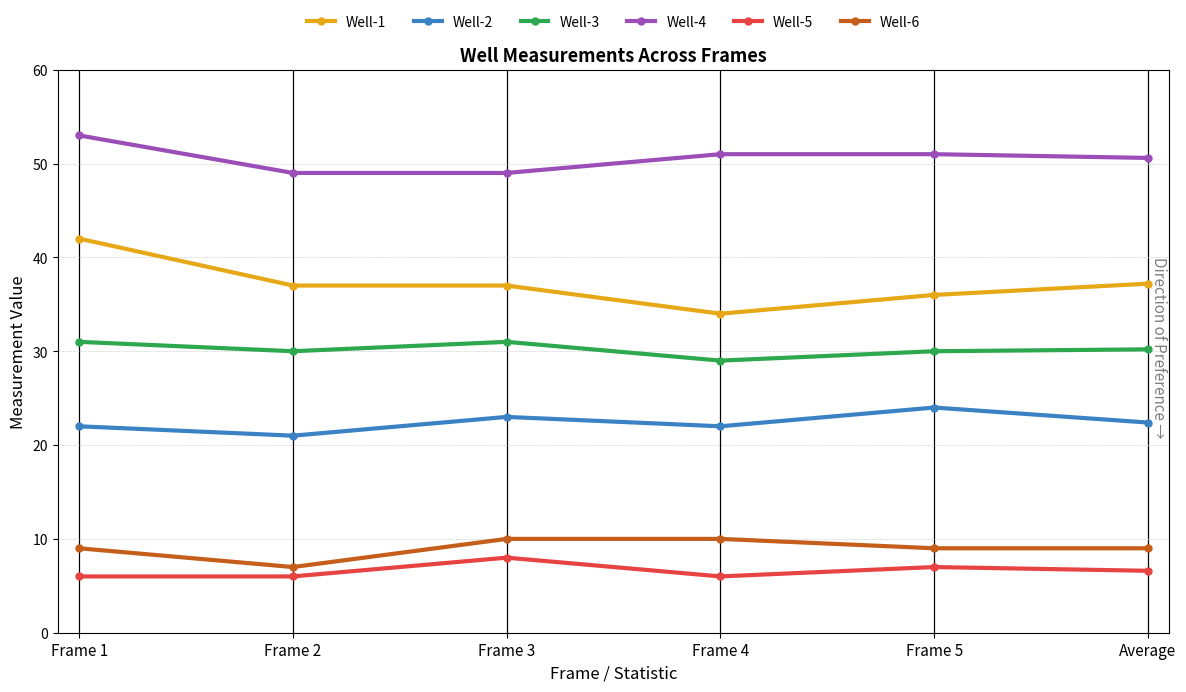

What is the minimum value shown in the chart?

6.0